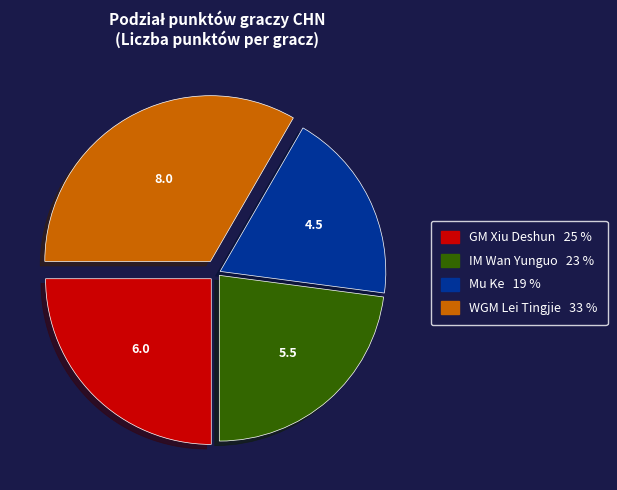

Which has a higher value, Mu Ke or GM Xiu Deshun?

GM Xiu Deshun